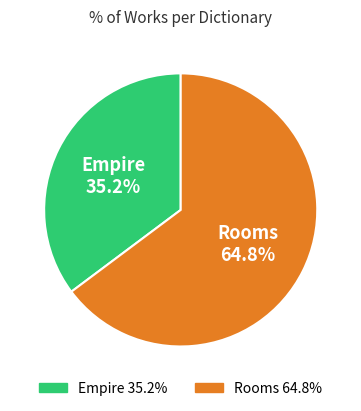

How many segments does this pie chart have?

2